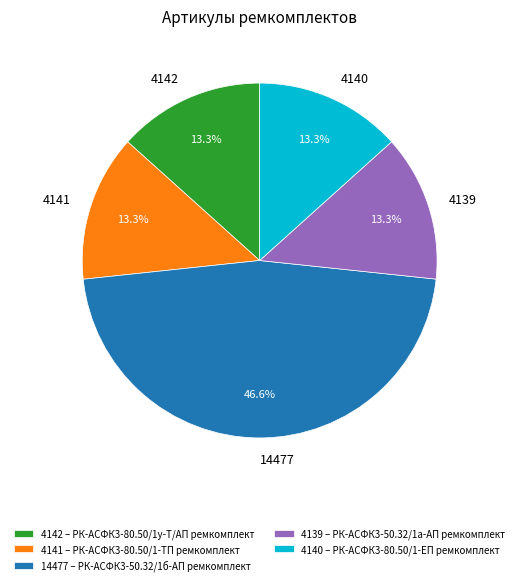

Is there a majority slice in this chart?

No